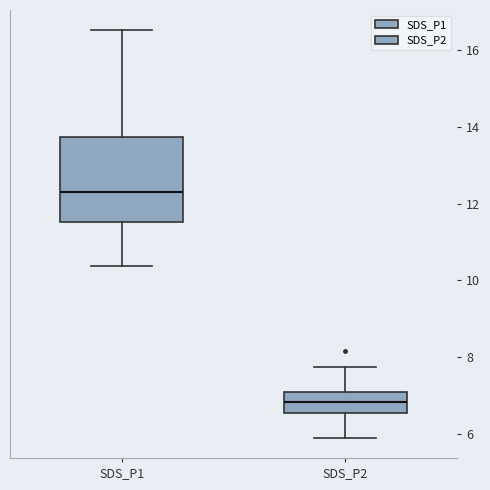

Which box has the highest median line?

SDS_P1